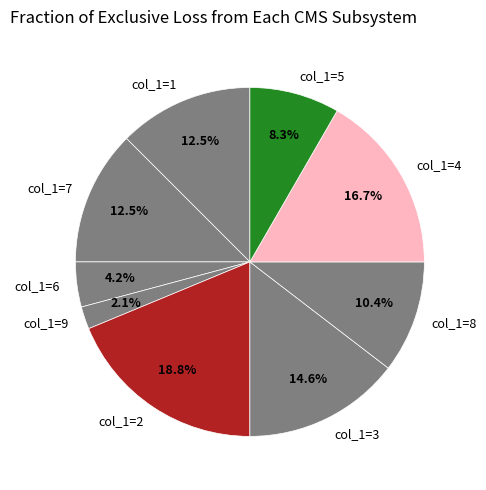

Count the number of slices in the pie.

9